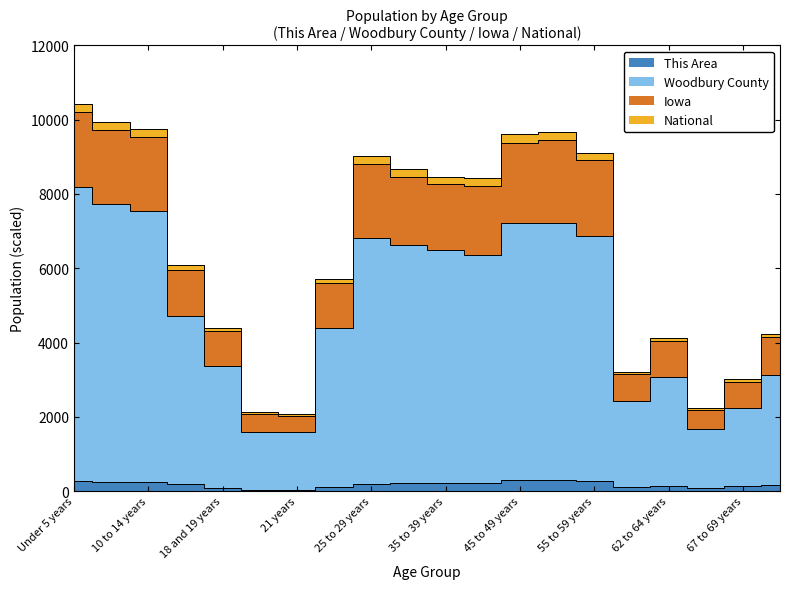

What is the value of the This Area point at the 10th from the left?

207.0